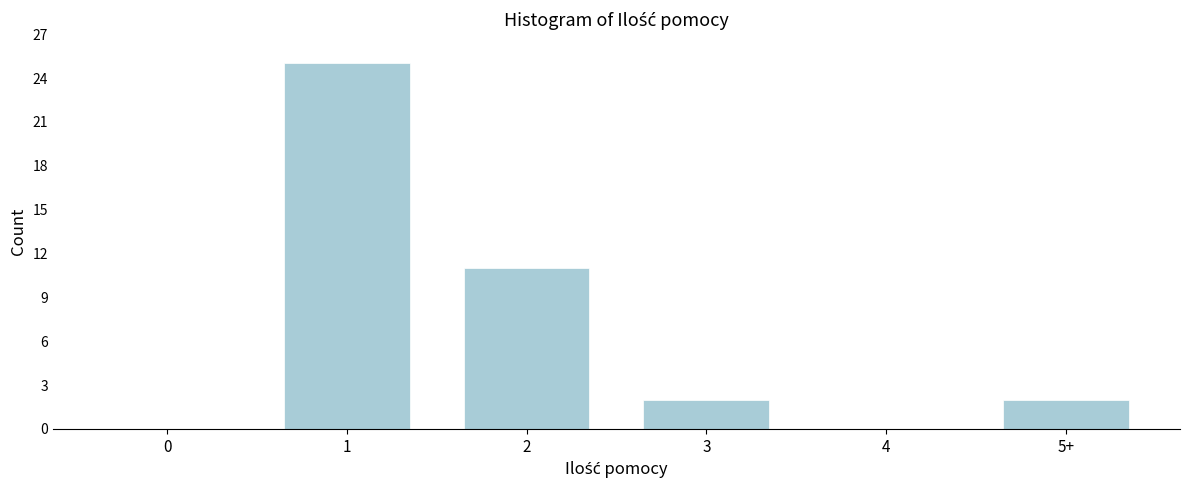

Reading right to left, extract all data points from this chart.

5+=2	4=0	3=2	2=11	1=25	0=0